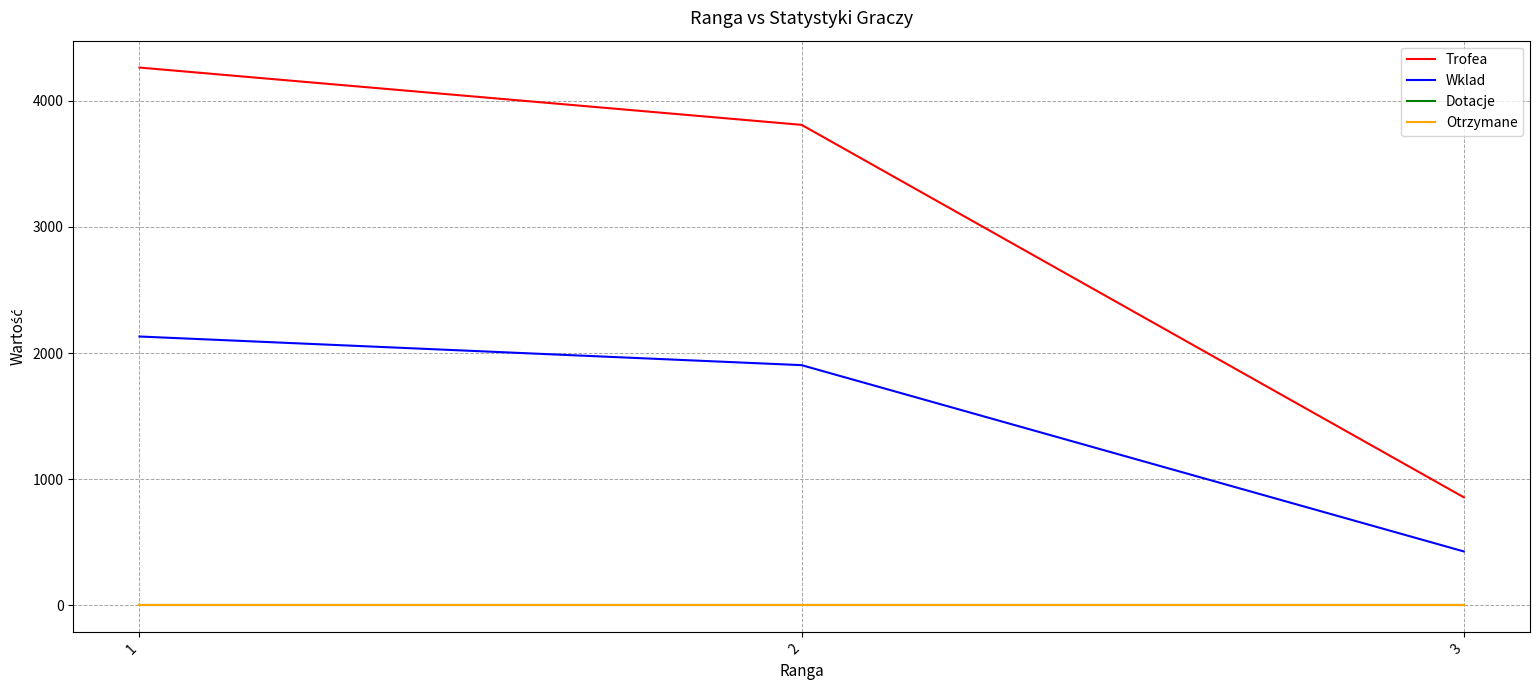

Is this an area chart (filled region under the line)?

No